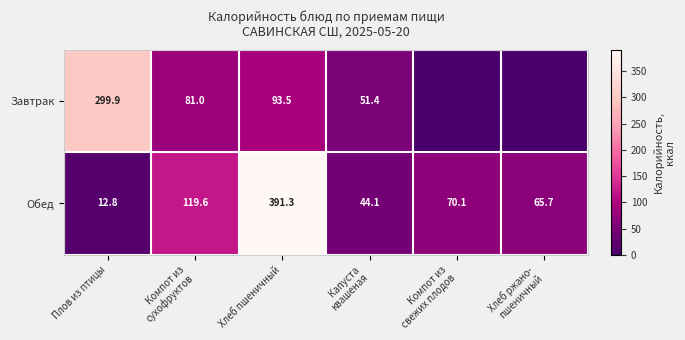

The Завтрак series shows 122.8 at Хлеб пшеничный. True or false?

False